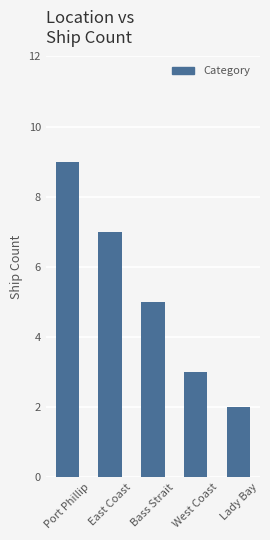

The chart shows a value of 1 at Bass Strait. True or false?

False